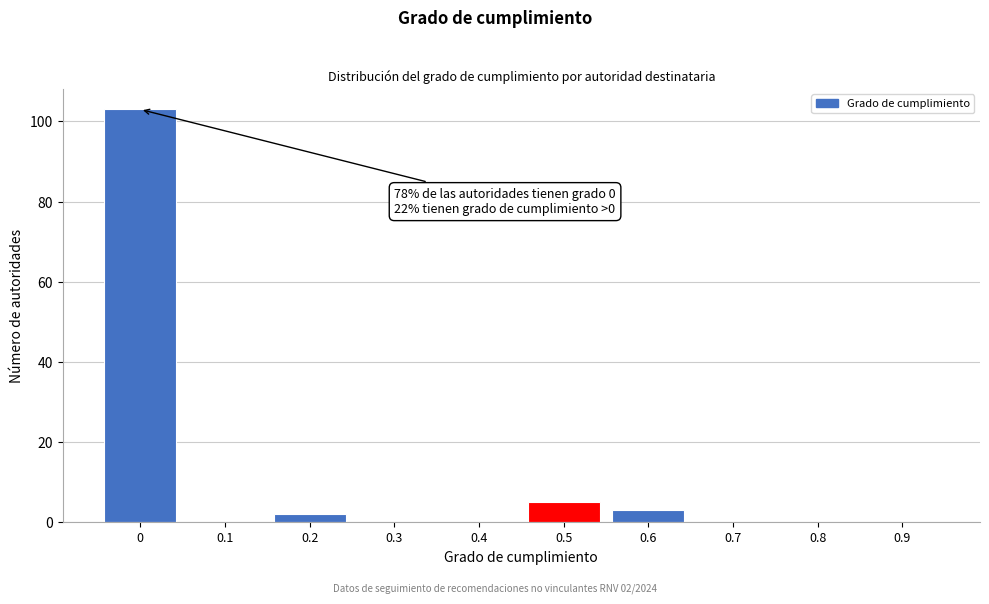

Reading left to right, list all the values displayed in this chart.

0=103	0.1=0	0.2=2	0.3=0	0.4=0	0.5=5	0.6=3	0.7=0	0.8=0	0.9=0